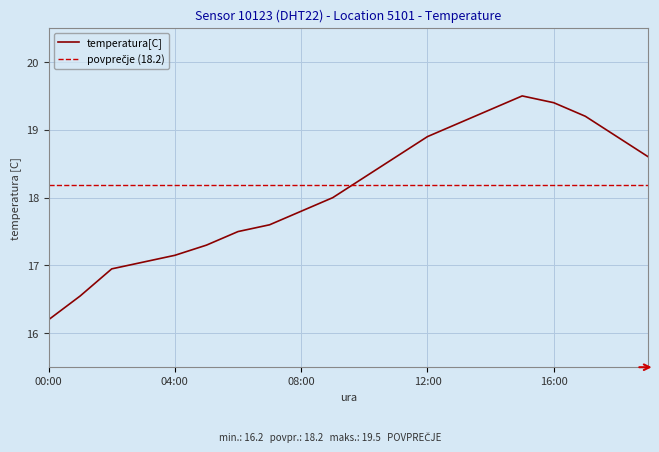

True or false: temperatura[C] has a value of 17.8 at 08:00.

True